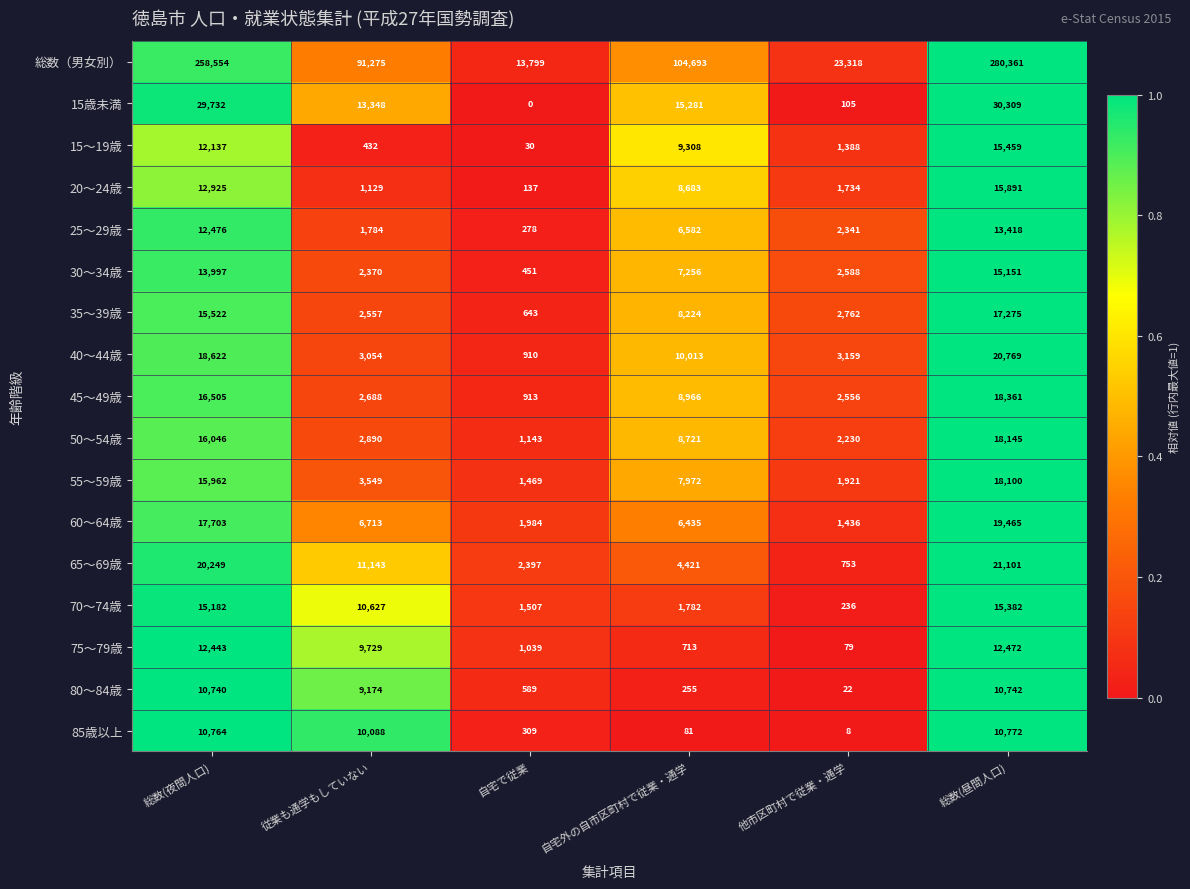

How many categories are shown in the chart?

6